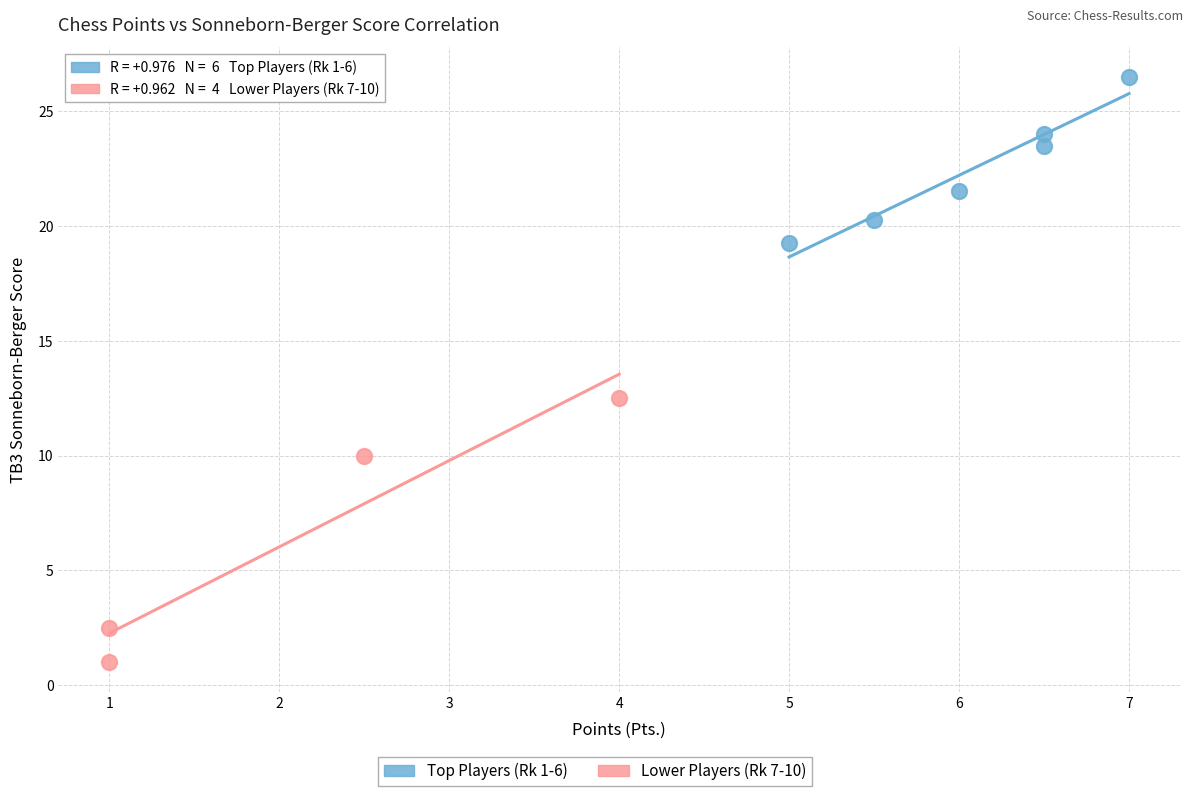

Which series reaches the maximum Y coordinate?

Top Players (Rk 1-6)